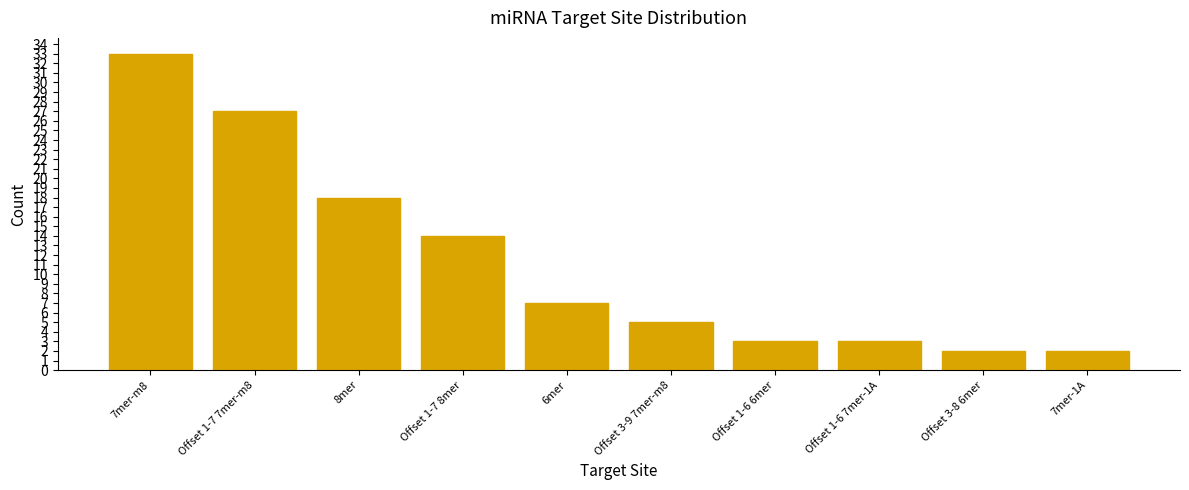

What is the label of the 2nd bar from the right?

Offset 3-8 6mer